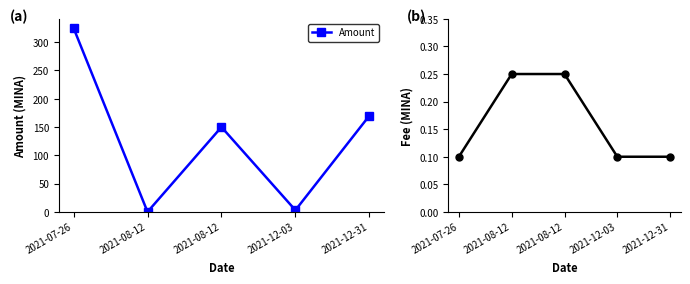

What is the difference between the Amount values at 2021-07-26 and 2021-08-12?

325.0